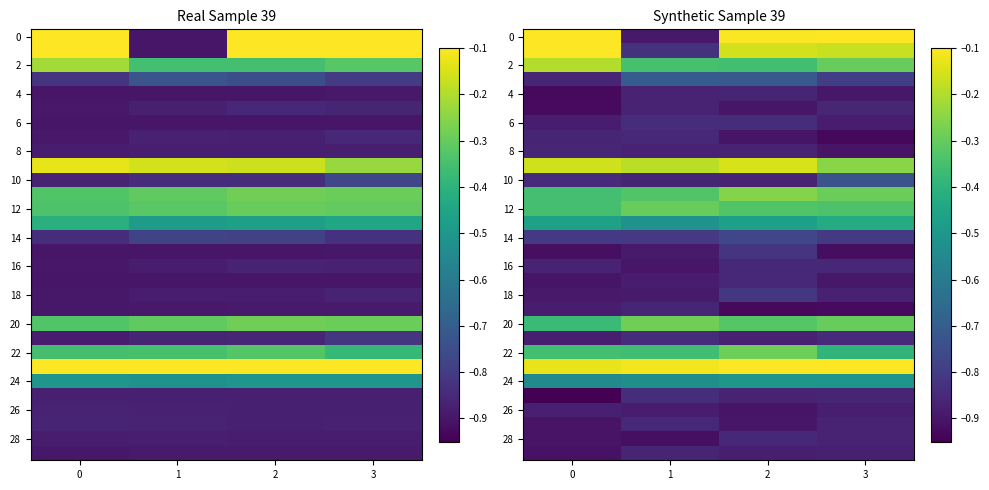

At which label does 16 reach its minimum?

1